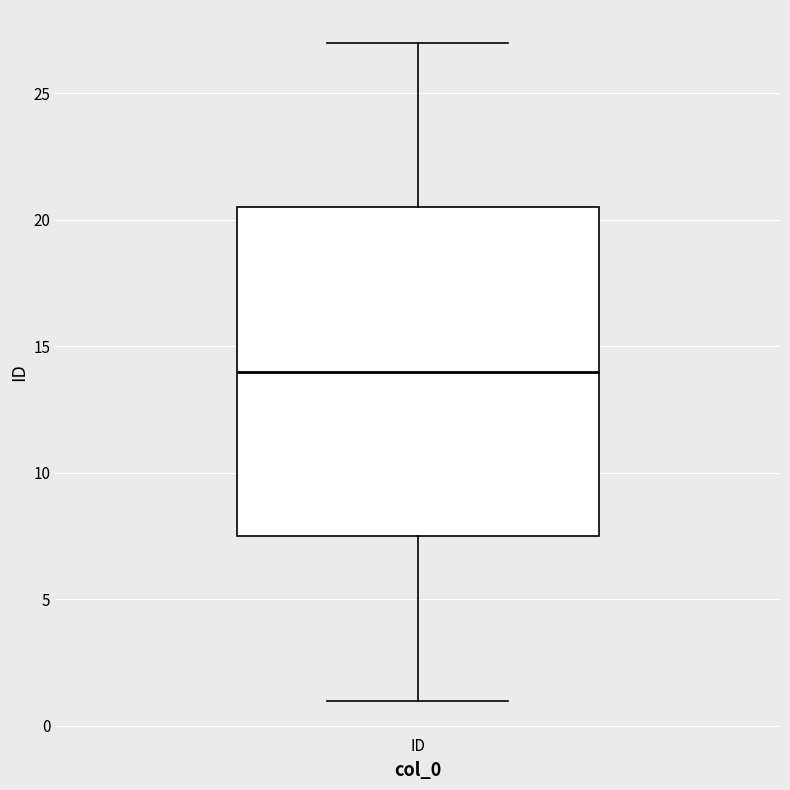

Transcribe this box plot: give where the median line is, the range the box spans, and where the two whiskers end, as read against the y-axis. The values are not printed on the chart, so give them approximately, as read against the axis.

median 14.0, box 7.5 to 20.5, whiskers 1.0 to 27.0